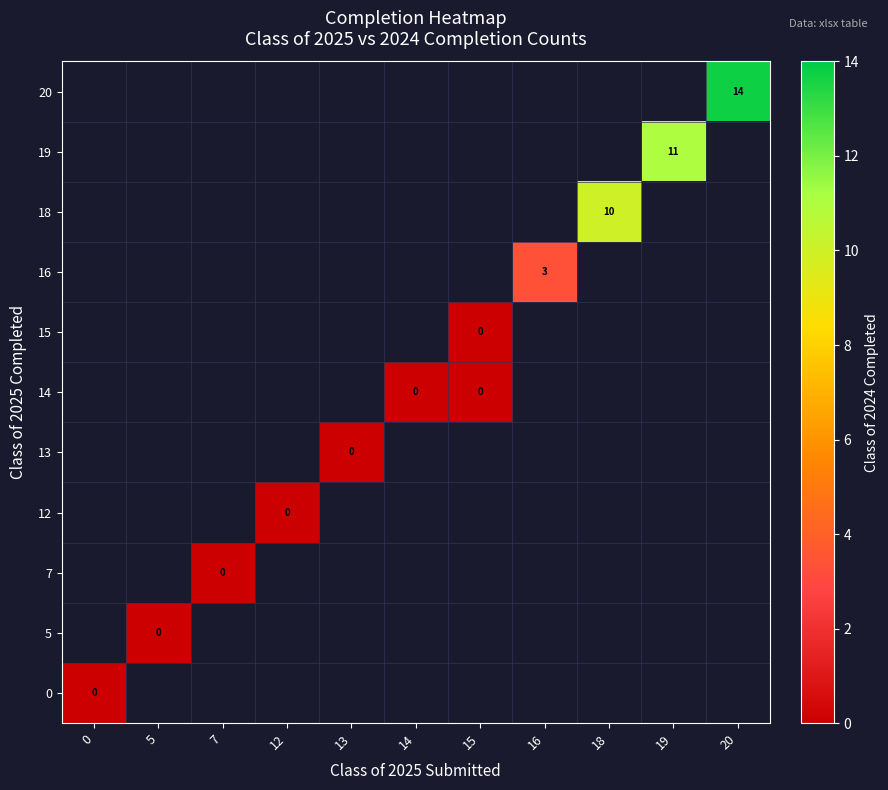

The 18 series shows 13 at 18. True or false?

False